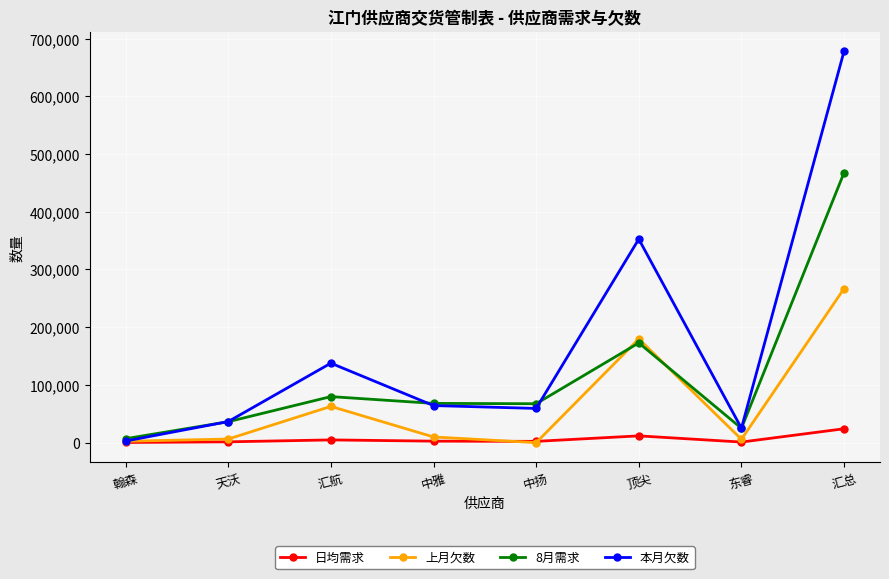

List the series in order of their overall mean, lowest first.

日均需求, 上月欠数, 8月需求, 本月欠数